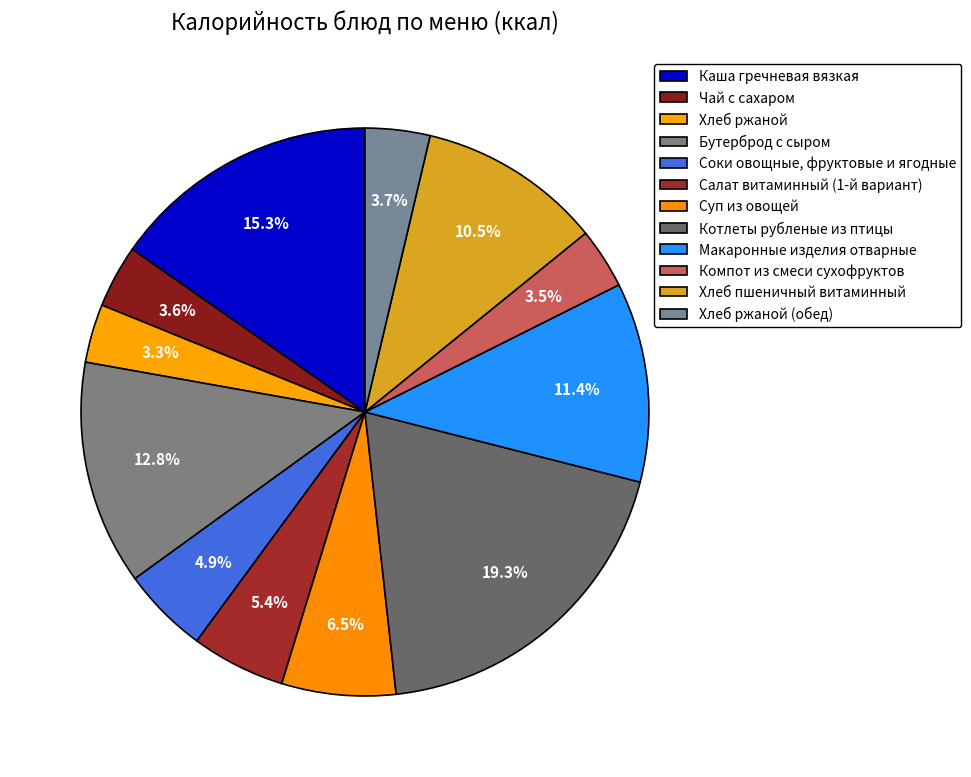

What is the change in value from Суп из овощей to Компот из смеси сухофруктов?

-51